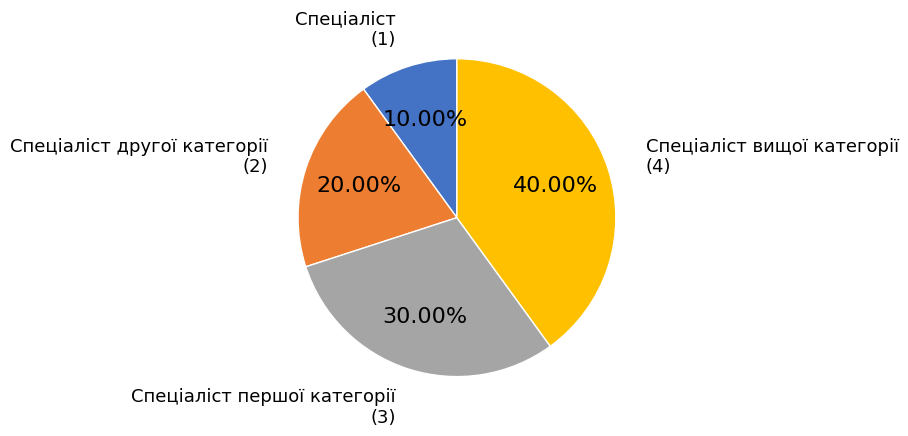

How many segments does this pie chart have?

4